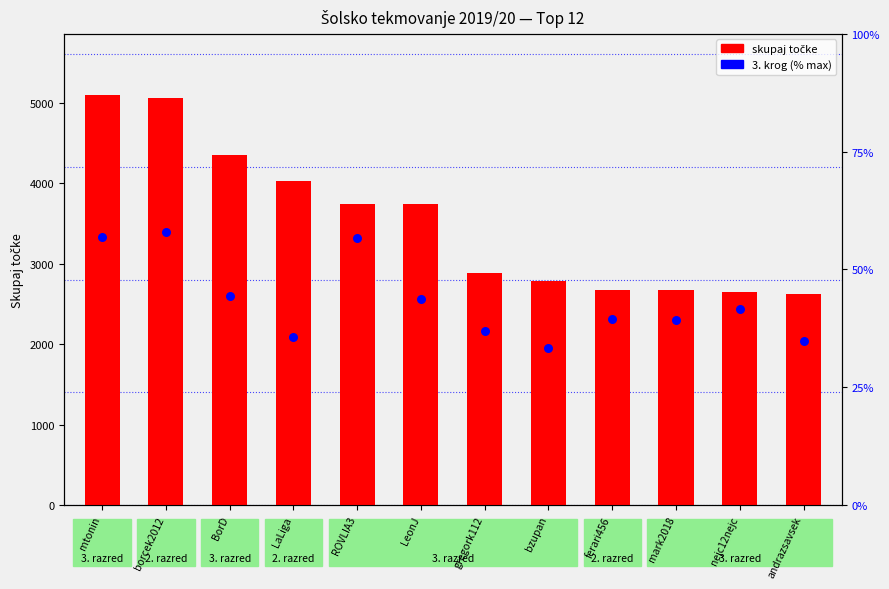

What are all the series names shown in the legend?

skupaj točke, 3. krog (% max)